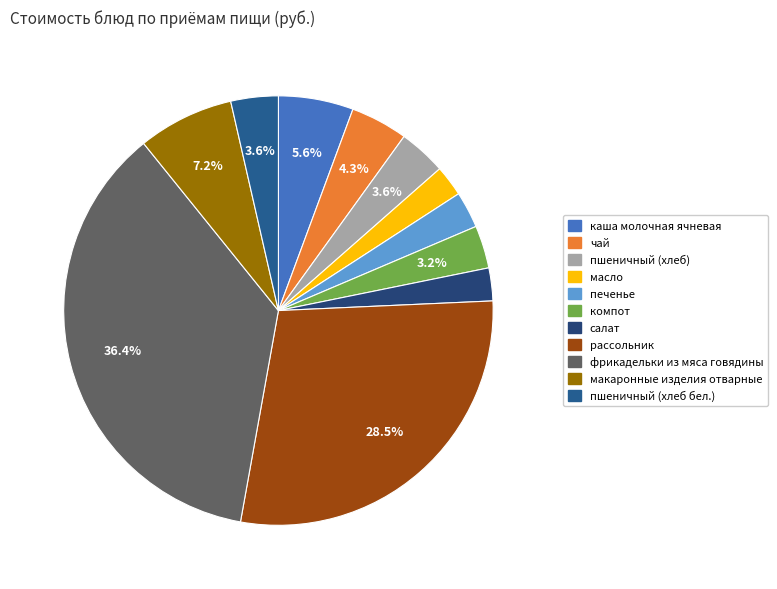

What portion of the pie excludes рассольник?

71.5%